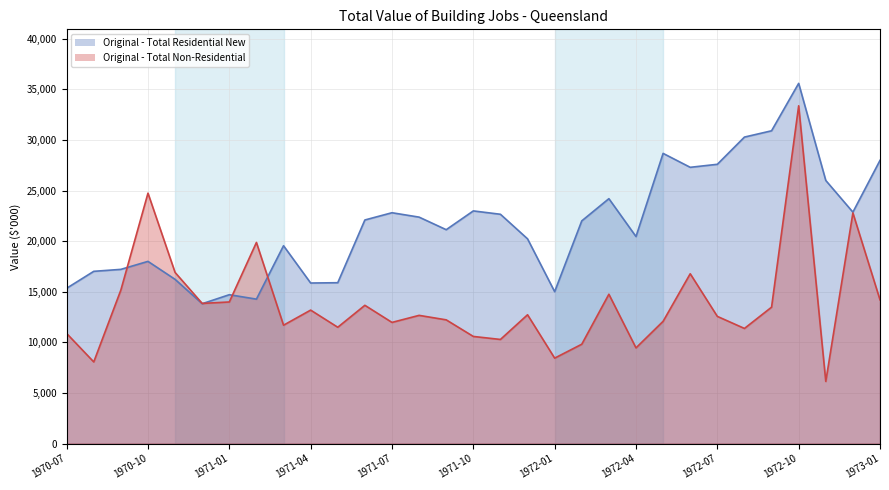

How many intersections are there between Original - Total Residential New and Original - Total Non-Residential?

4